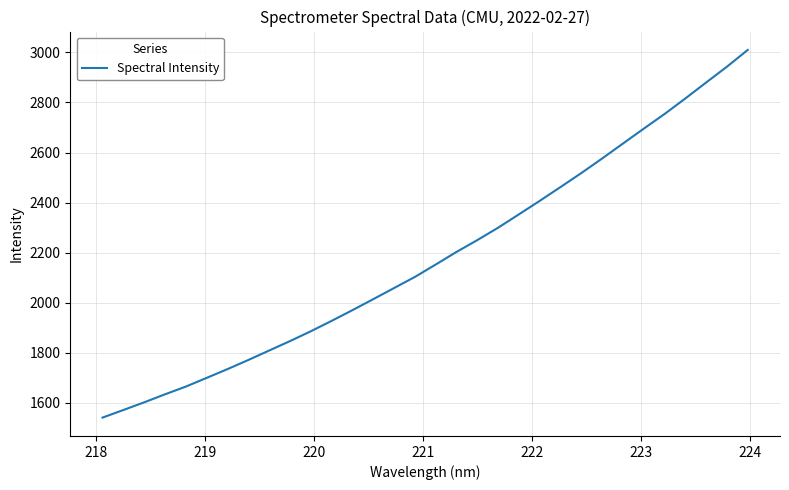

What is the minimum value shown in the chart?

1541.7